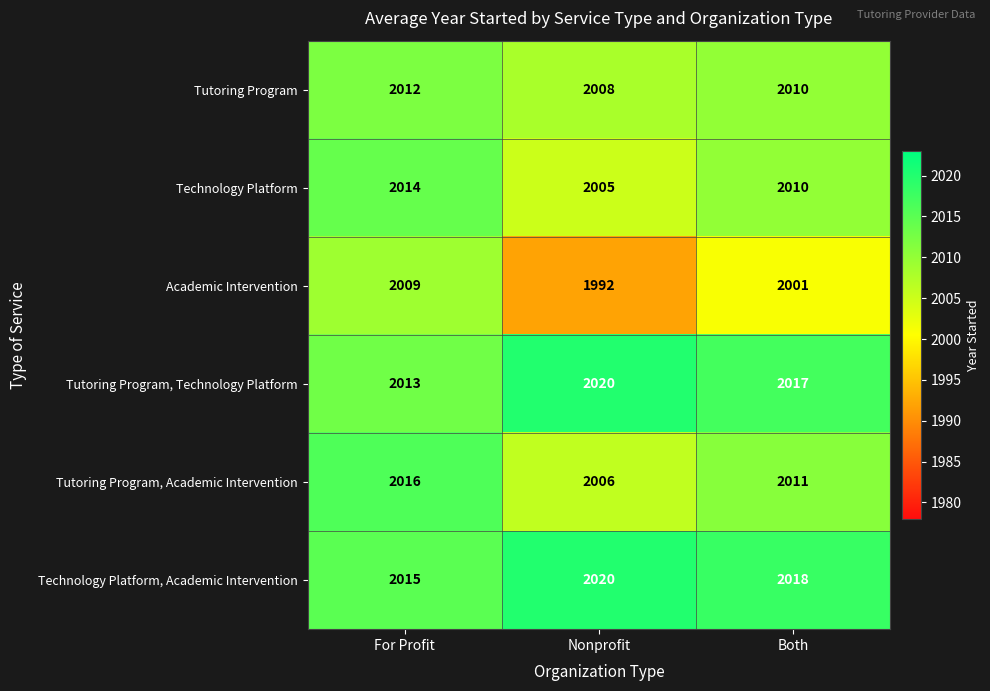

The value of Technology Platform at Both is 2827. True or false?

False